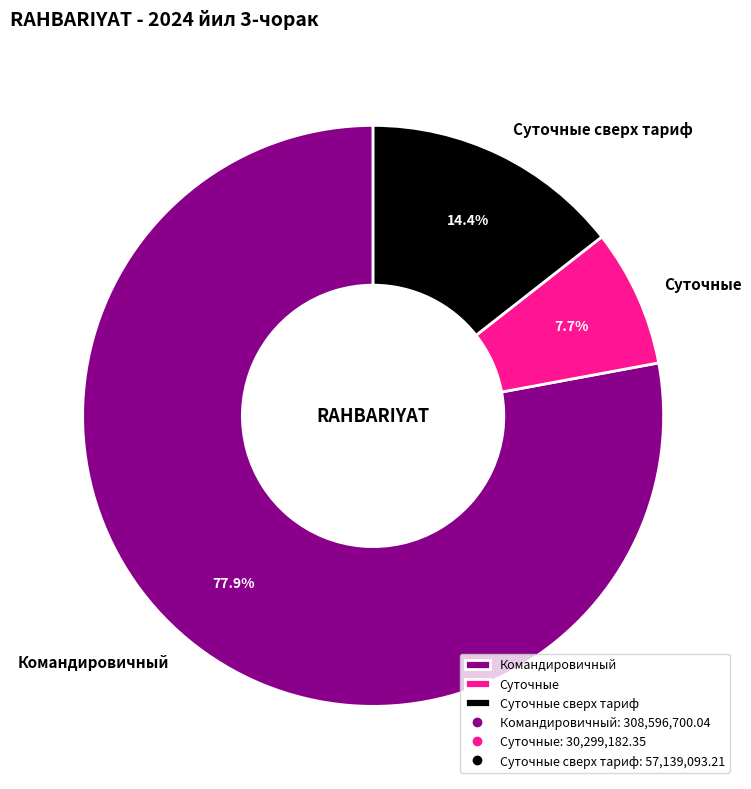

To the nearest percent, what portion does Суточные сверх тариф represent?

14%